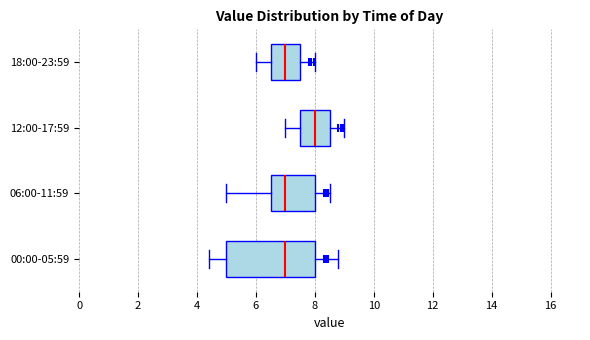

Which box's median line is the furthest to the right?

12:00-17:59